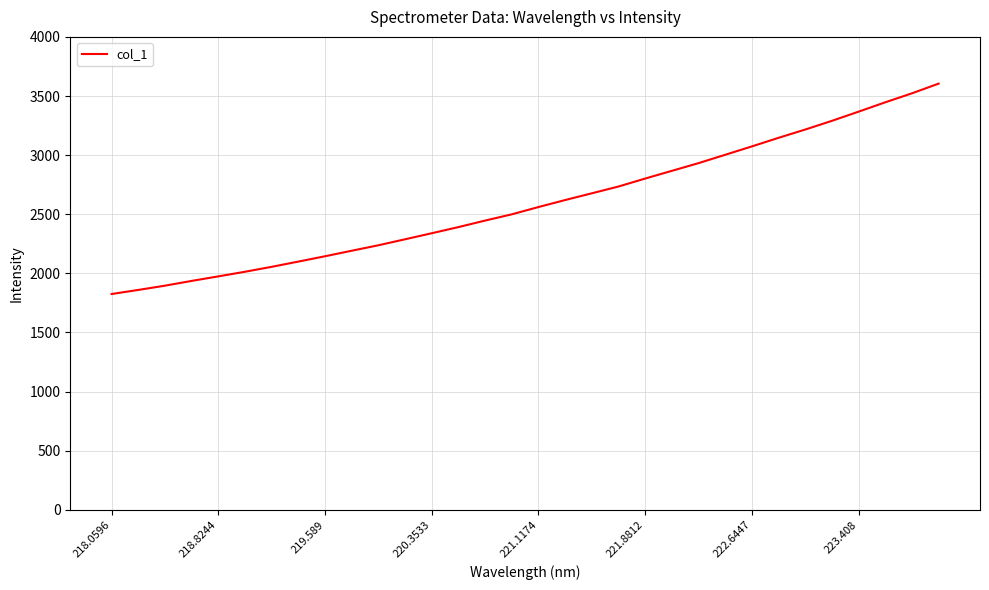

Is this an area chart (filled region under the line)?

No